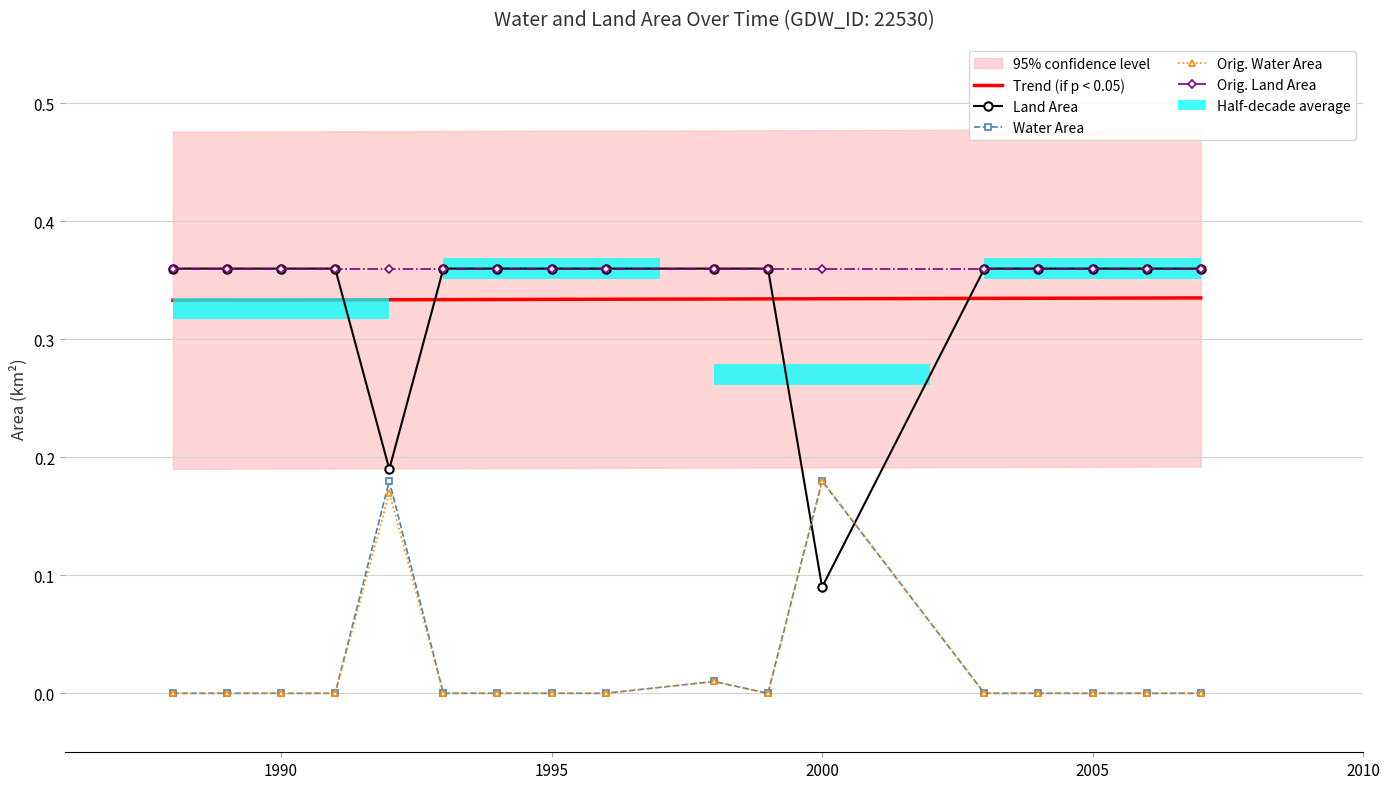

Which series has the largest total across all categories?

Orig. Land Area